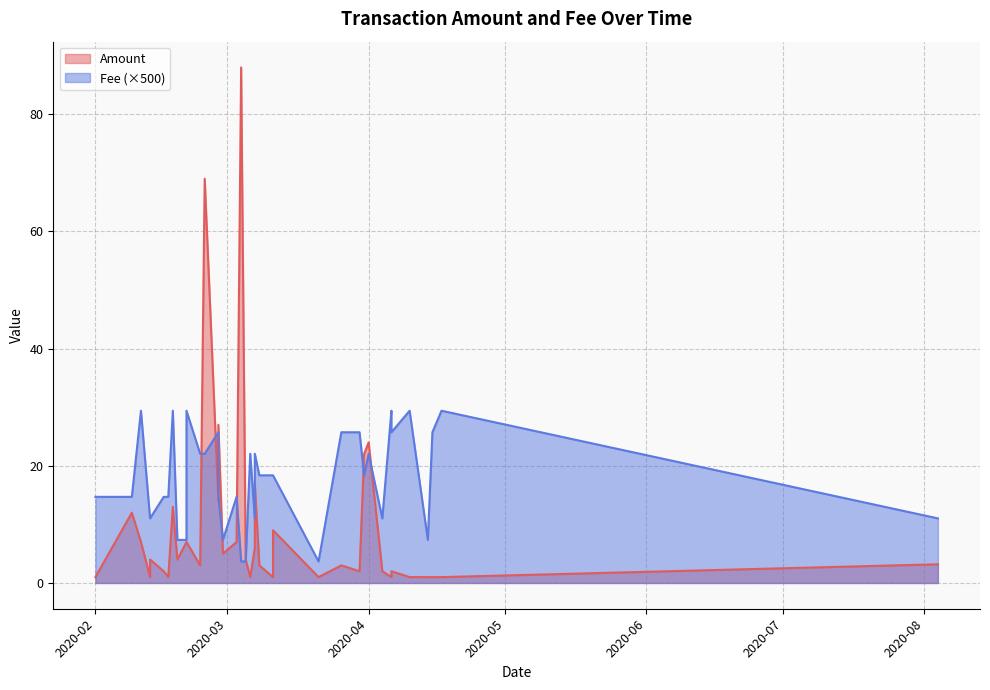

Rank the series at 24 from lowest to highest value.

Fee, Amount